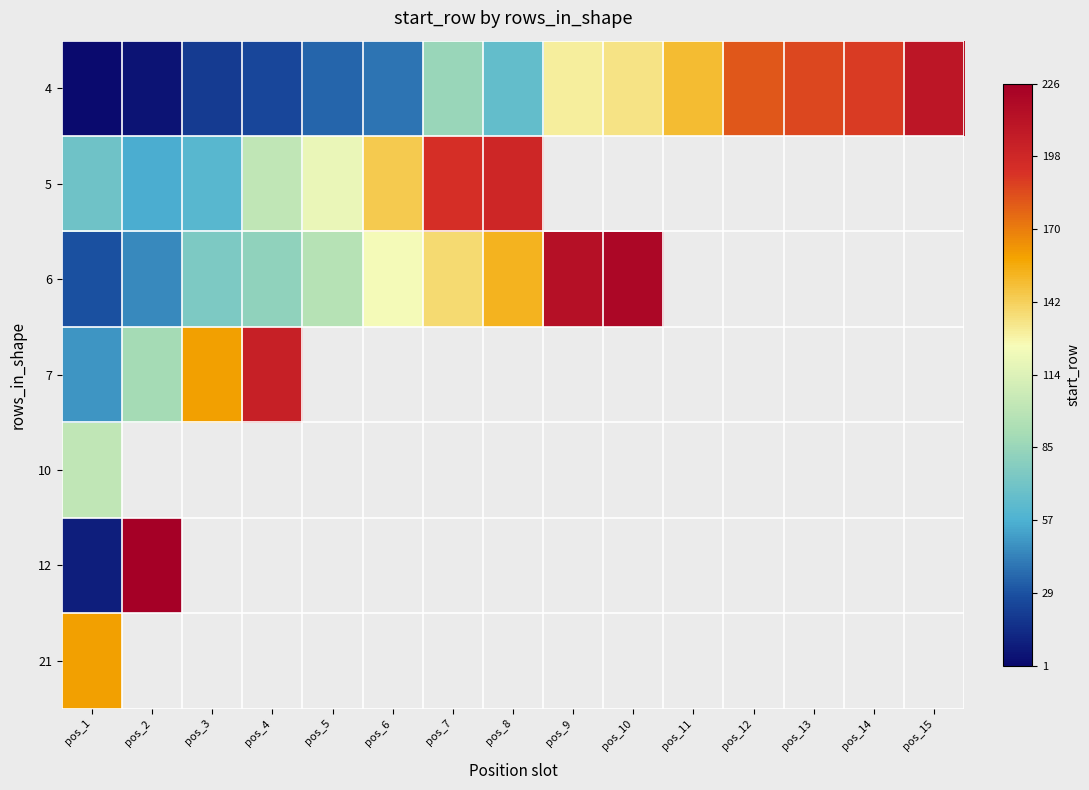

How many values in 21 are above zero?

1